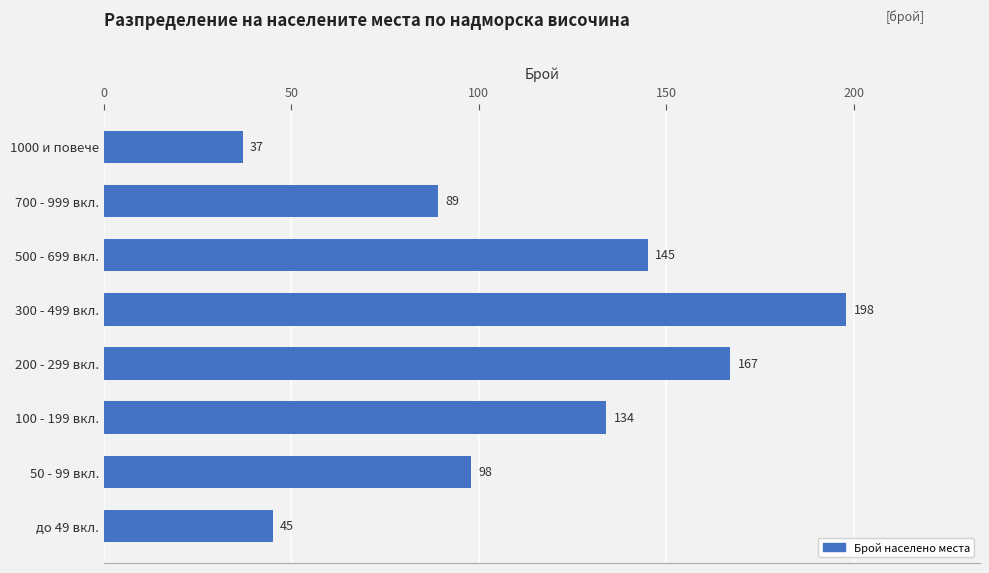

What is the difference between the maximum and minimum values?

161